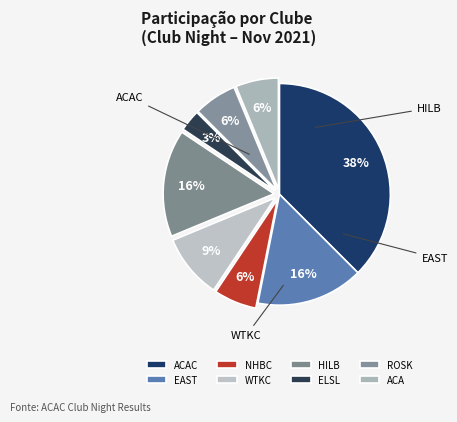

Which slice is the largest?

ACAC